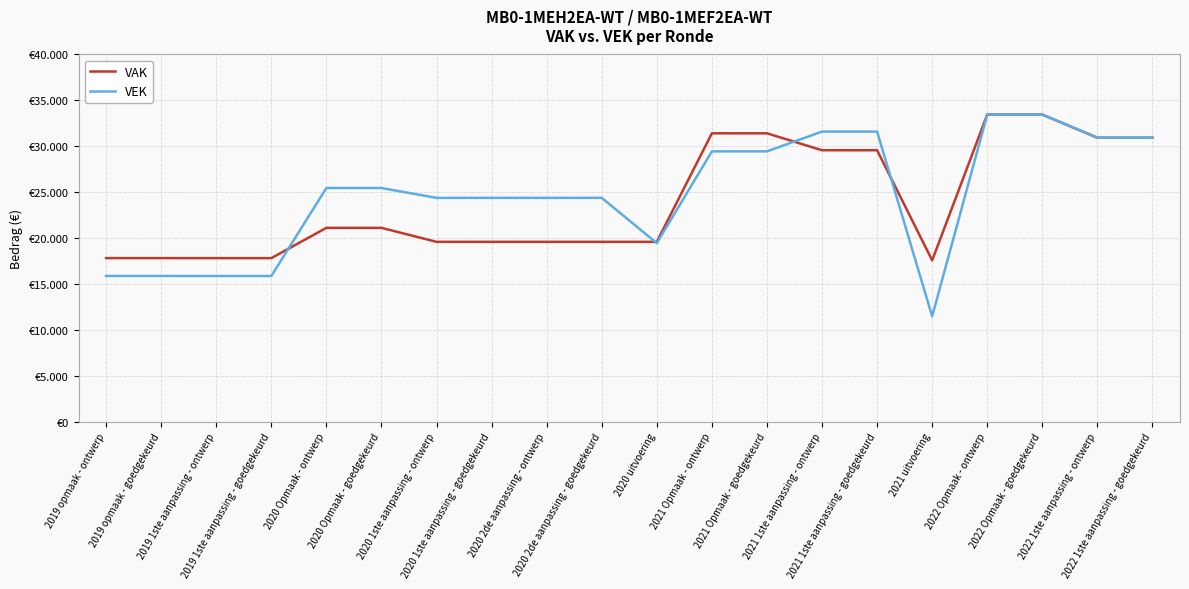

What are all the series names shown in the legend?

VAK, VEK